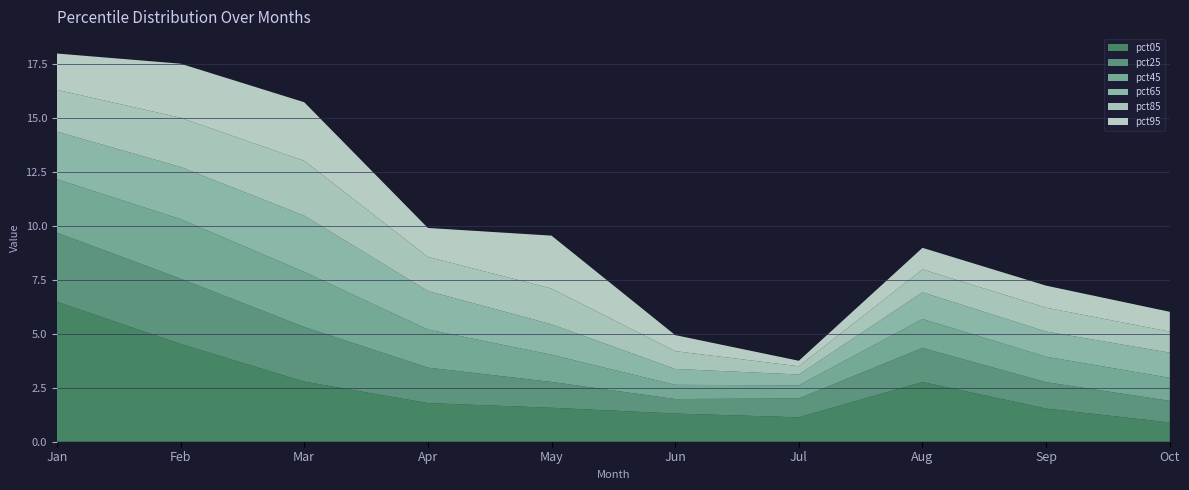

Reading left to right, transcribe all the data shown in this chart.

pct05: Jan=6.5	Feb=4.5	Mar=2.8	Apr=1.8	May=1.6	Jun=1.3	Jul=1.1	Aug=2.8	Sep=1.5	Oct=0.9
pct25: Jan=3.2	Feb=3.0	Mar=2.5	Apr=1.6	May=1.2	Jun=0.7	Jul=0.9	Aug=1.6	Sep=1.2	Oct=1.0
pct45: Jan=2.5	Feb=2.8	Mar=2.6	Apr=1.8	May=1.3	Jun=0.7	Jul=0.6	Aug=1.3	Sep=1.2	Oct=1.1
pct65: Jan=2.2	Feb=2.4	Mar=2.6	Apr=1.8	May=1.4	Jun=0.7	Jul=0.5	Aug=1.2	Sep=1.2	Oct=1.2
pct85: Jan=1.9	Feb=2.3	Mar=2.5	Apr=1.6	May=1.7	Jun=0.8	Jul=0.4	Aug=1.1	Sep=1.1	Oct=1.0
pct95: Jan=1.7	Feb=2.5	Mar=2.7	Apr=1.3	May=2.5	Jun=0.7	Jul=0.3	Aug=1.0	Sep=1.0	Oct=0.9